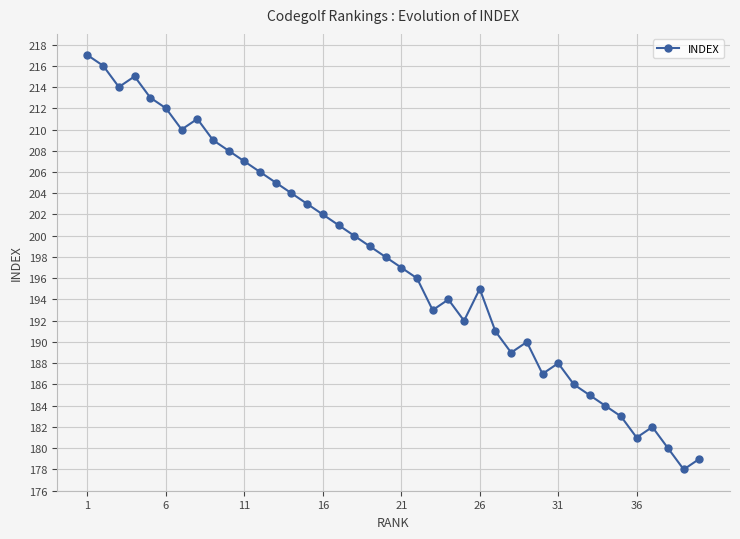

What is the smallest value displayed?

178